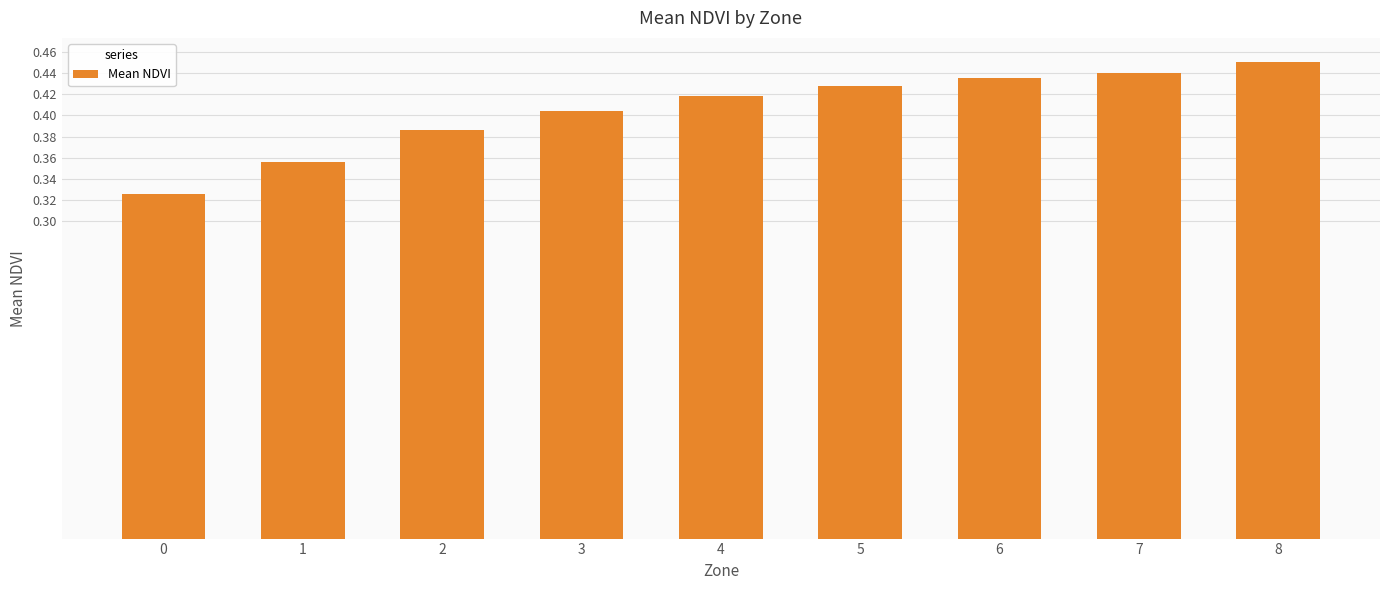

Rank the categories by value from highest to lowest.

8, 7, 6, 5, 4, 3, 2, 1, 0